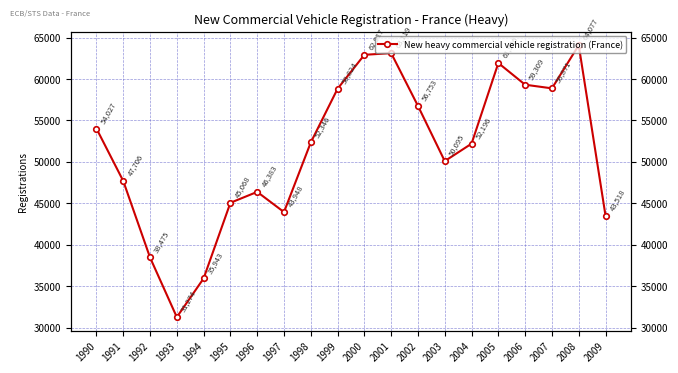

True or false: the data shows 73746 at 1998.

False